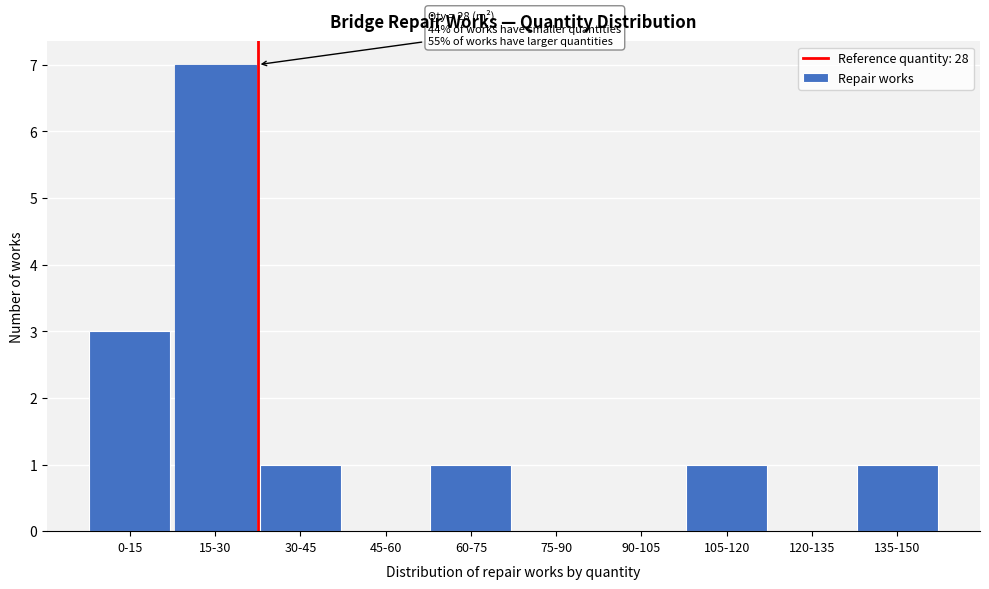

Reading right to left, extract all data points from this chart.

135-150=1	120-135=0	105-120=1	90-105=0	75-90=0	60-75=1	45-60=0	30-45=1	15-30=7	0-15=3